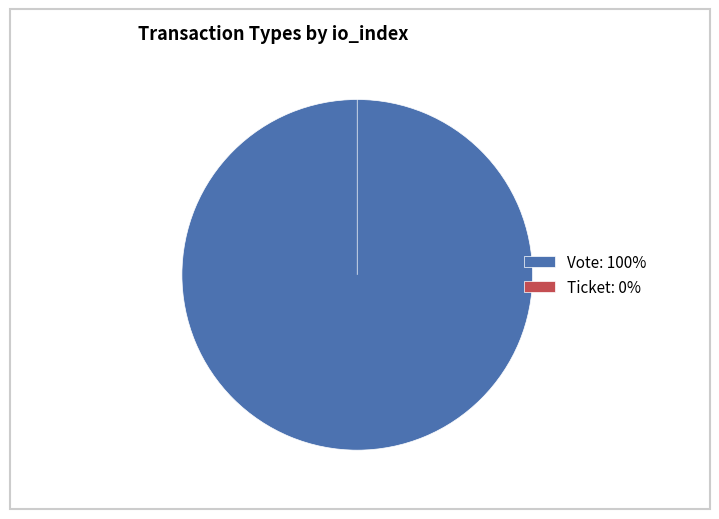

What is the largest slice in the pie chart?

Vote